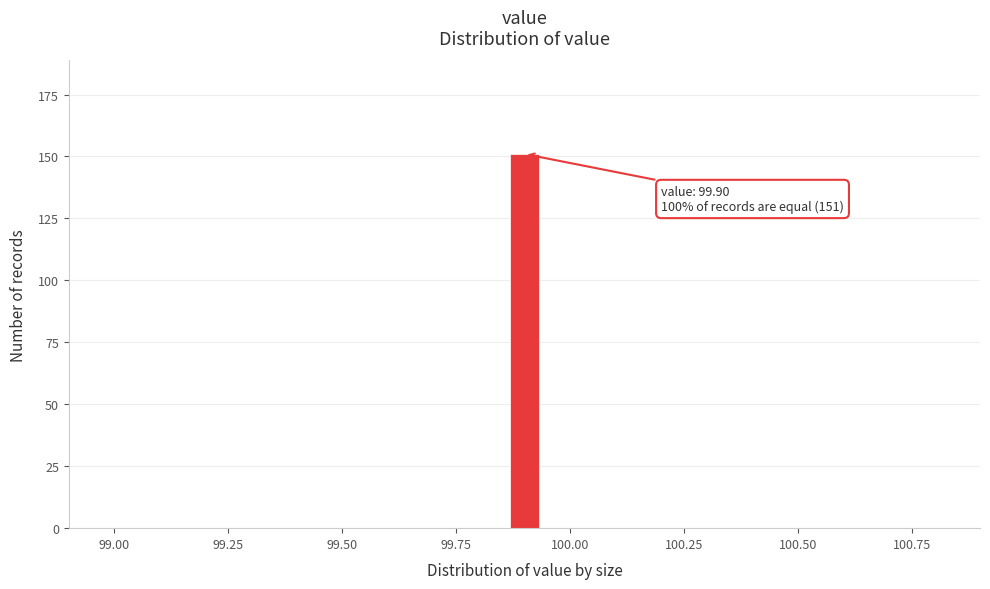

Around what value on the x-axis is the tallest bar? Give the approximate position of its centre, as read against the axis.

99.90